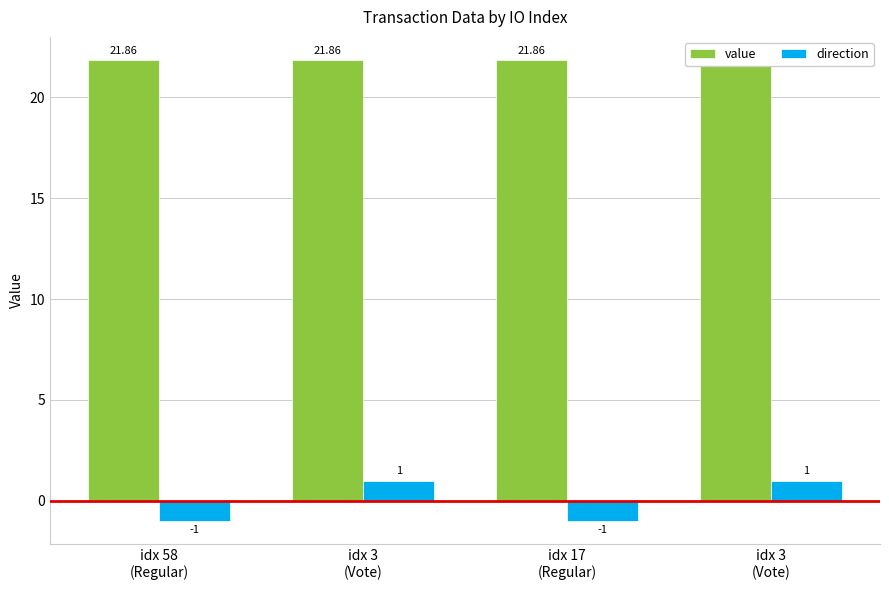

What is the total value across all series at idx 3
(Vote)?

22.9